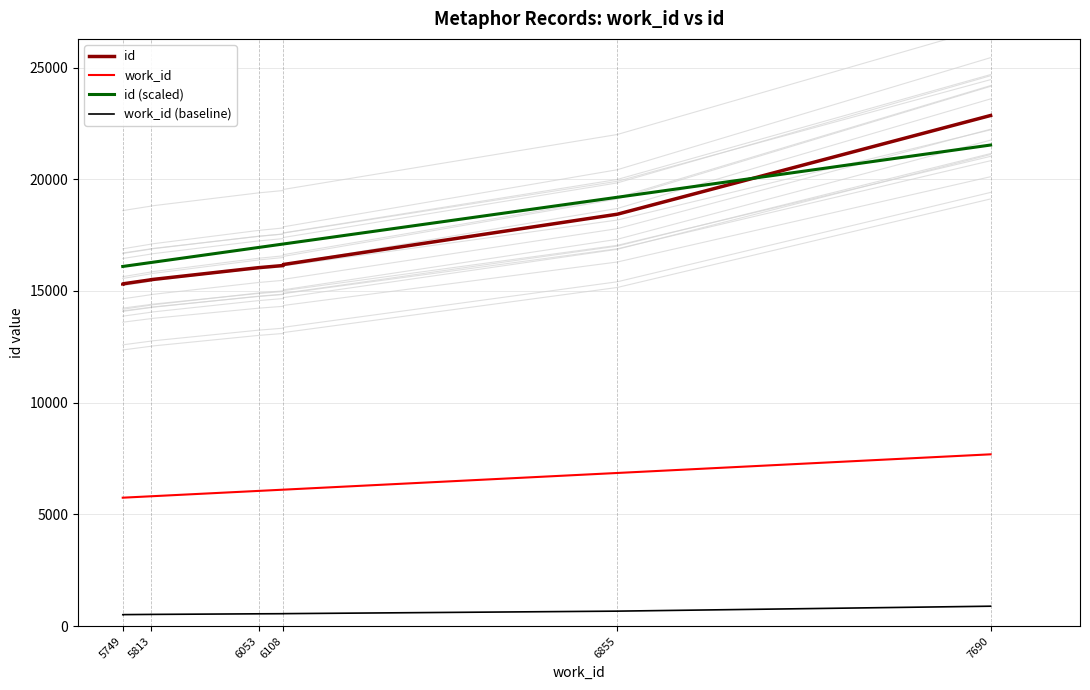

Is this an area chart (filled region under the line)?

No